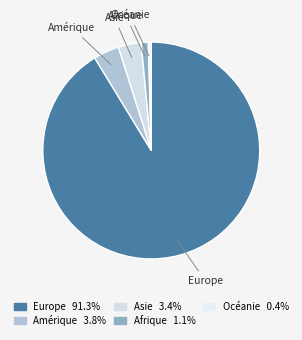

What is the largest slice in the pie chart?

Europe